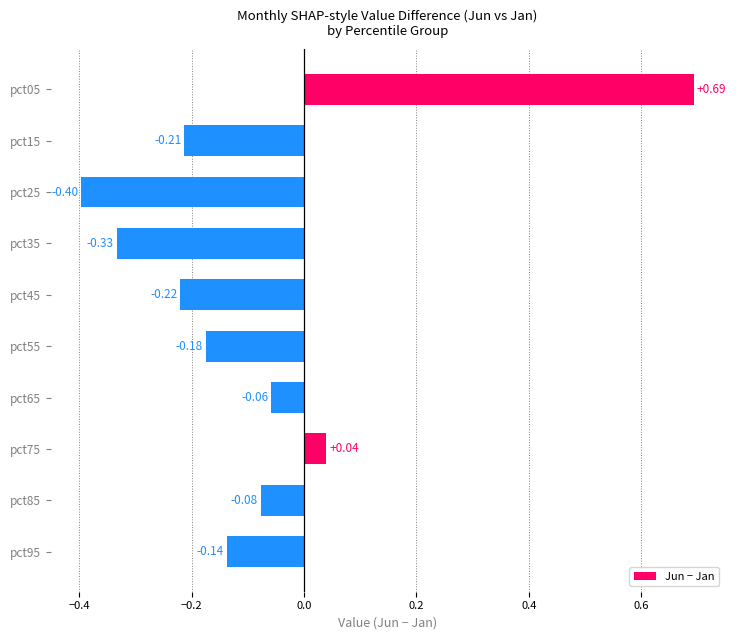

How many data points are less than 0?

8